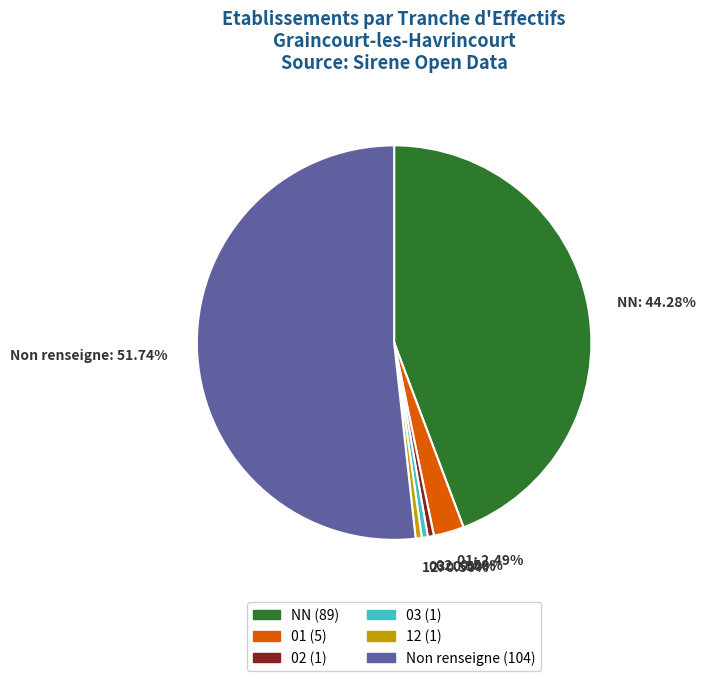

Which slice represents more than half of the pie?

Non renseigne (104)